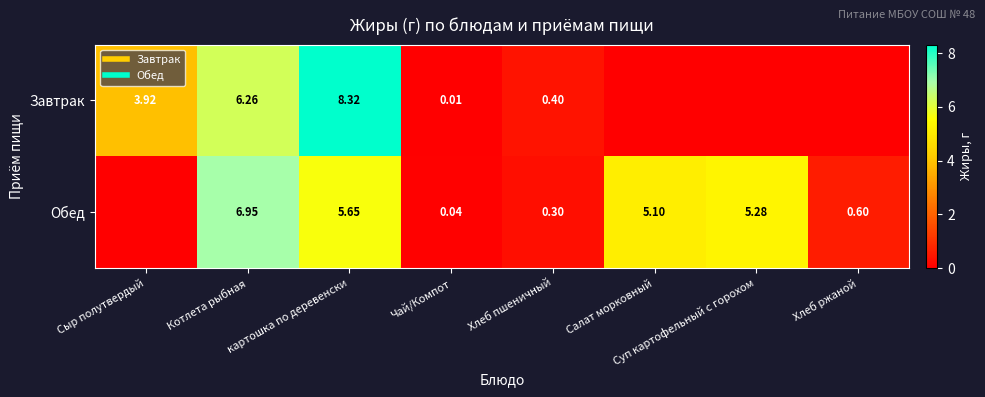

At Хлеб ржаной, list the series in order from smallest to largest.

Завтрак, Обед